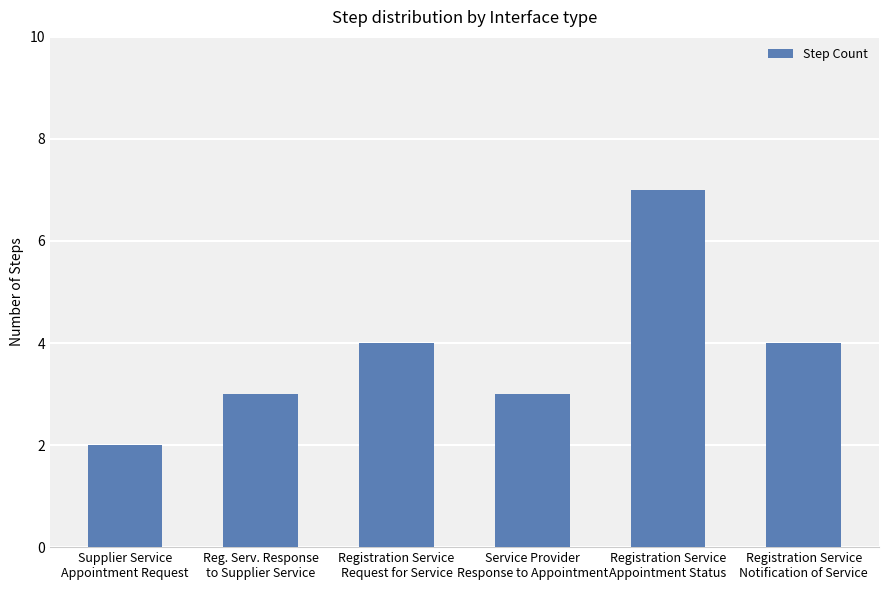

Count the values in the range 3 to 4.

4